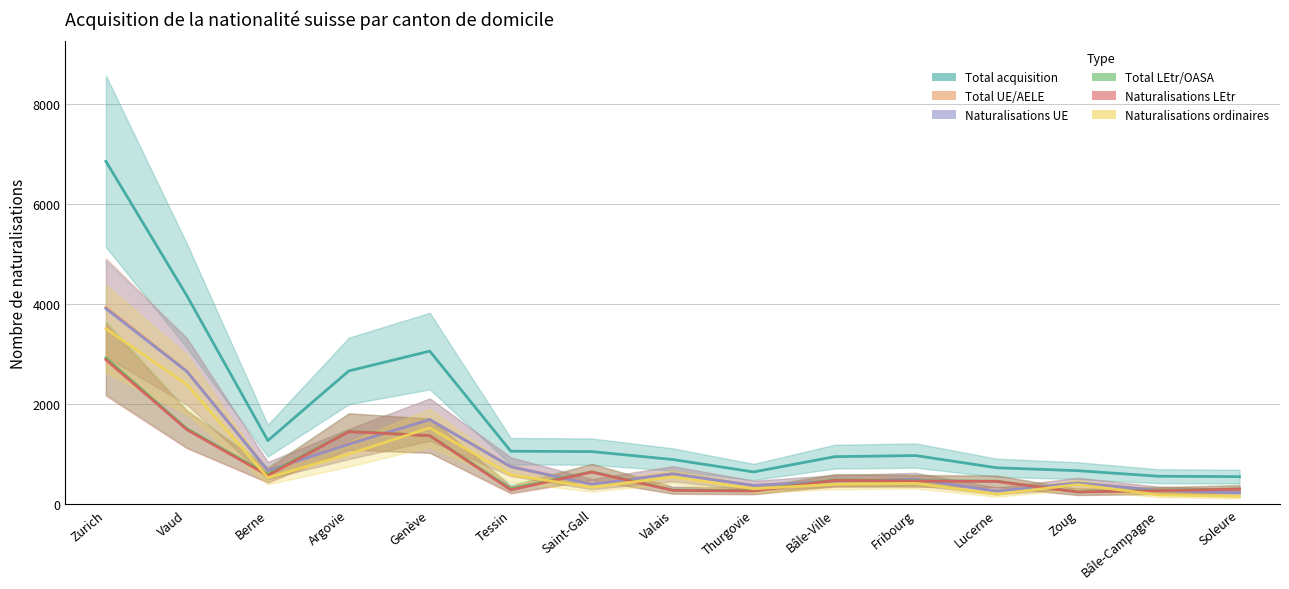

What is the label of the 15th point from the left?

Soleure